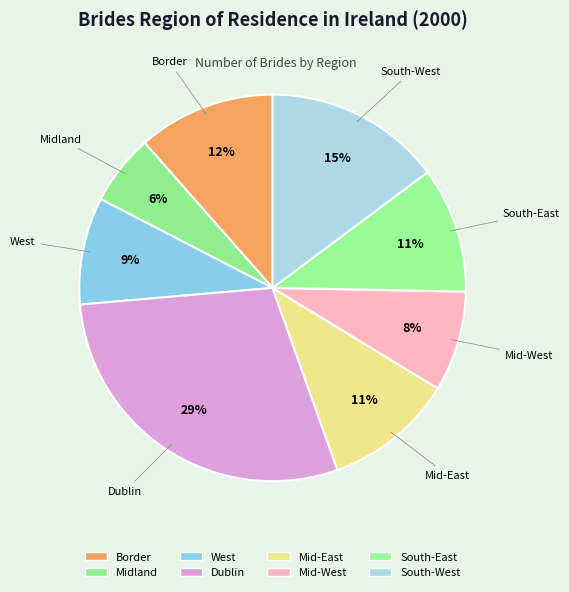

True or false: Border accounts for 26% of the total.

False